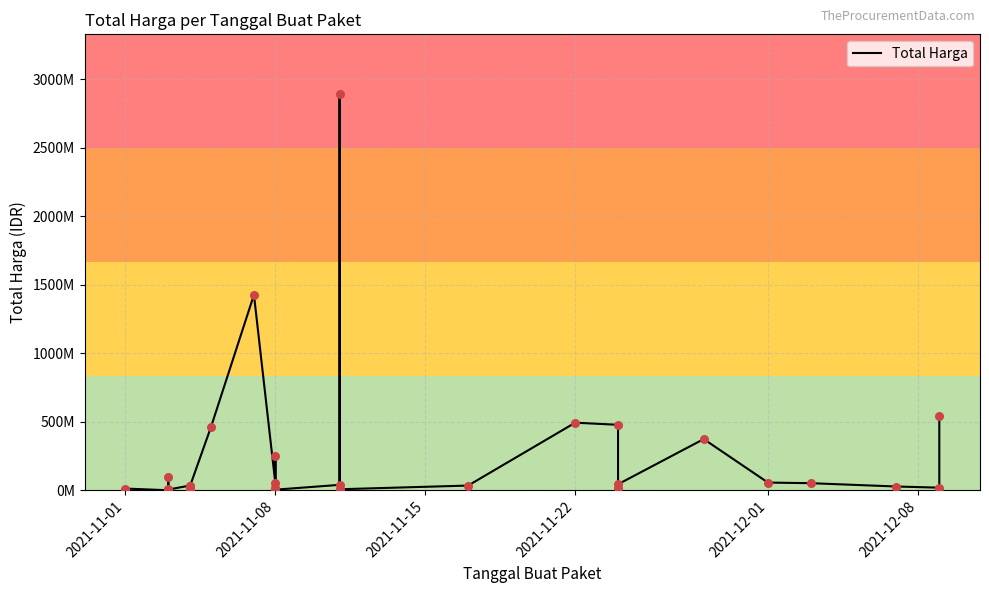

Which has a higher value, 2021-11-15 or 2021-12-08?

2021-12-08